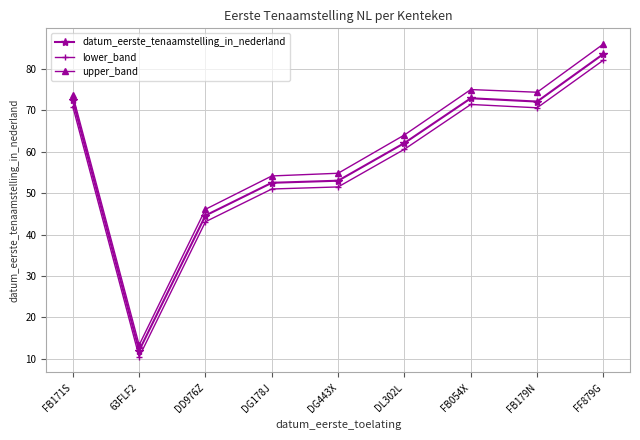

True or false: upper_band and datum_eerste_tenaamstelling_in_nederland cross at least once.

False